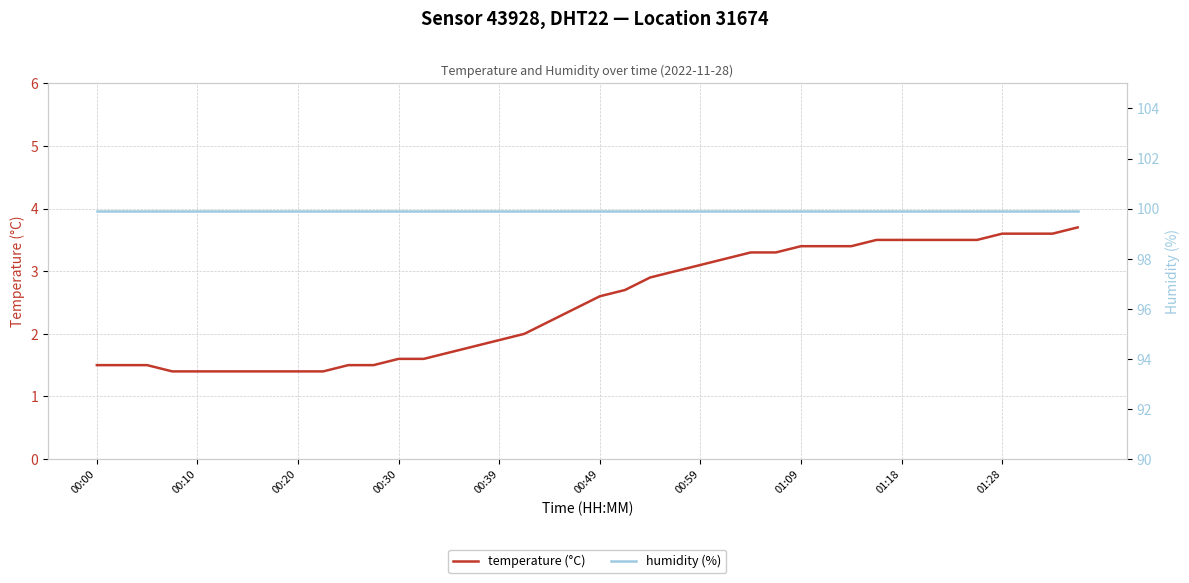

Count the number of categories in the chart.

40